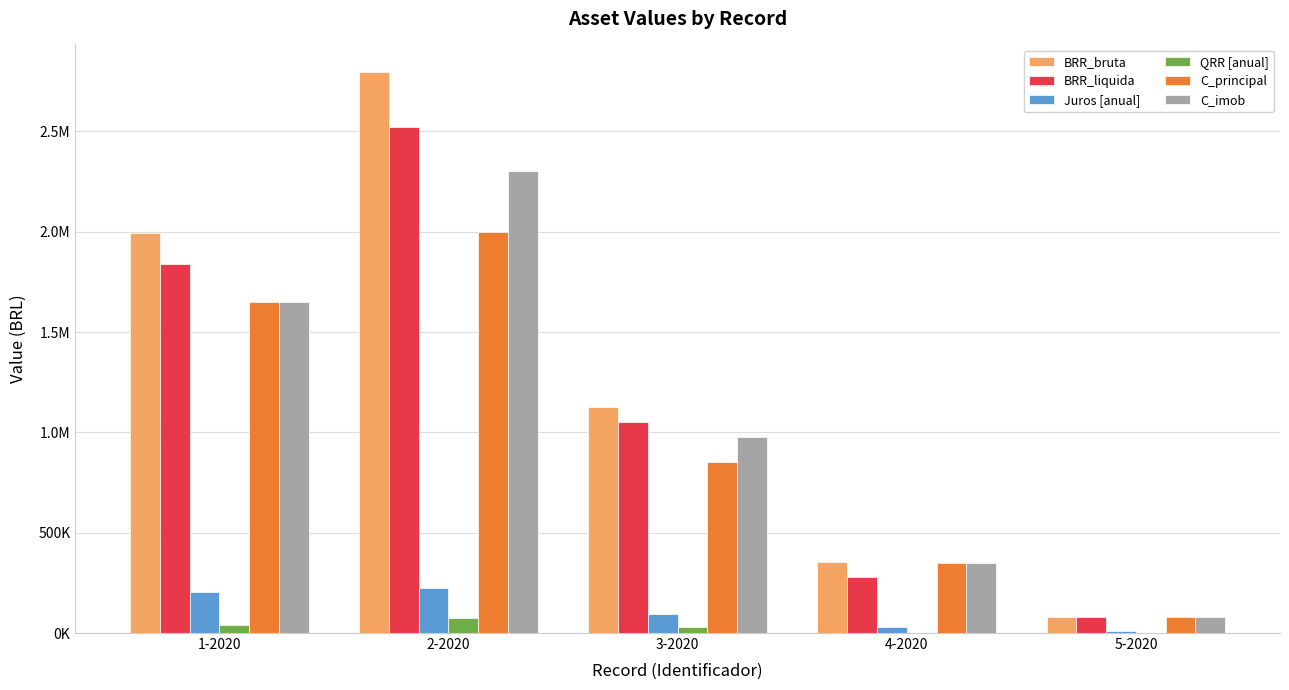

What are all the series names shown in the legend?

BRR_bruta, BRR_liquida, Juros [anual], QRR [anual], C_principal, C_imob